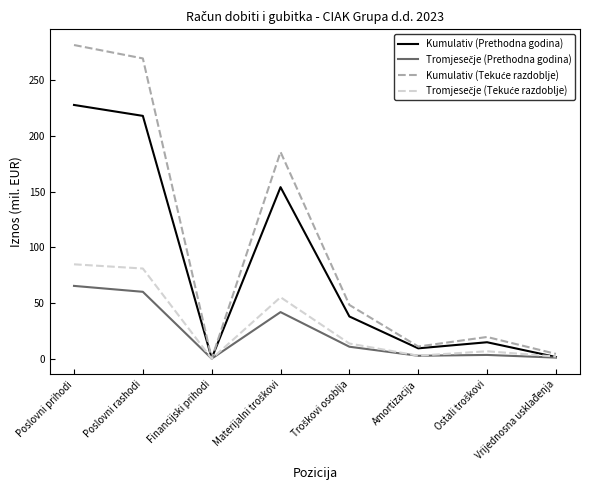

How many lines are shown in the chart?

4